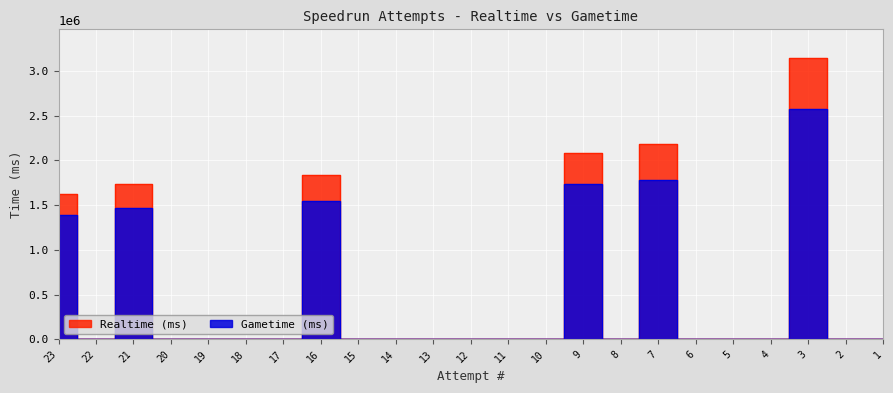

How many interior local valleys does the Gametime (ms) series have?

2